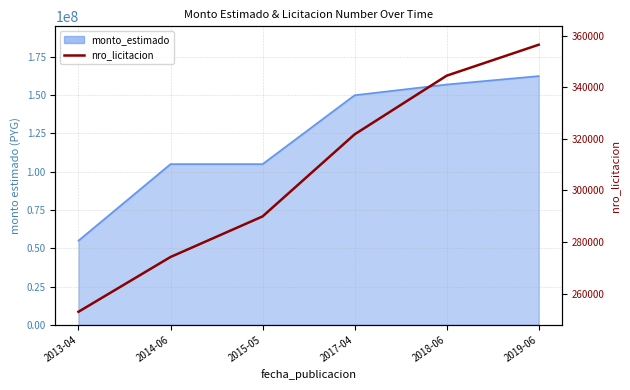

Rank the categories by value from lowest to highest.

2013-04, 2014-06, 2015-05, 2017-04, 2018-06, 2019-06